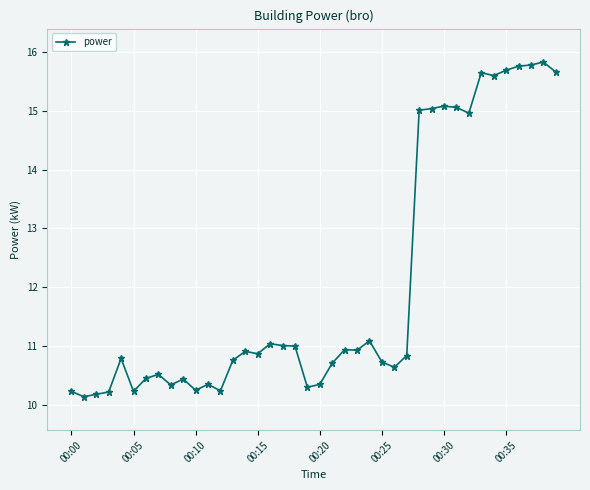

What is the smallest value displayed?

10.1